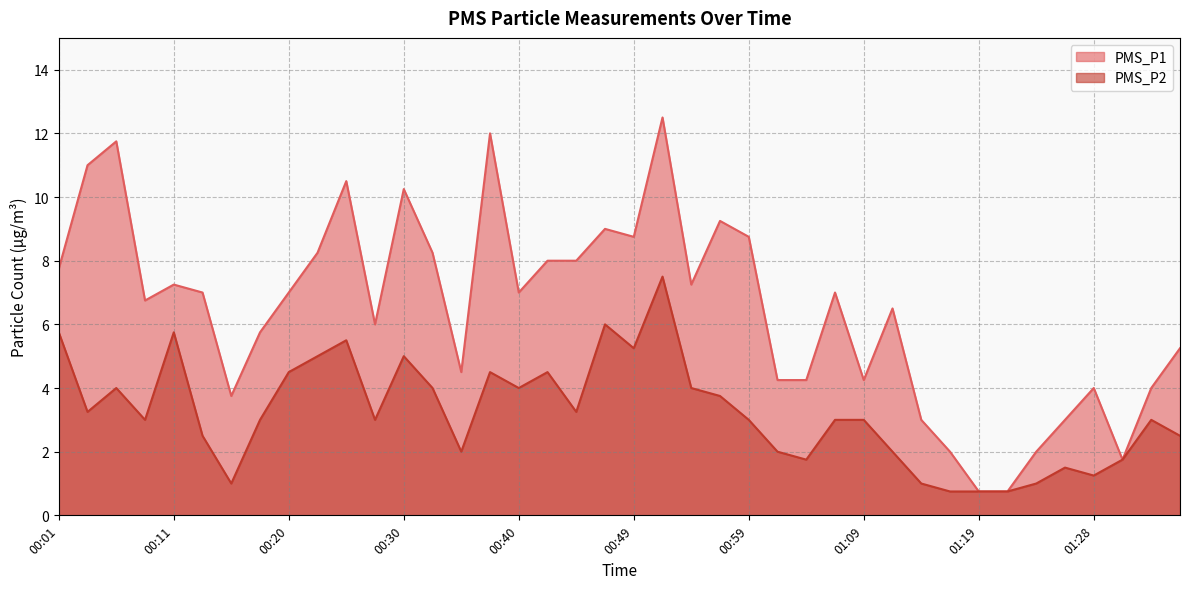

How many lines are shown in the chart?

2